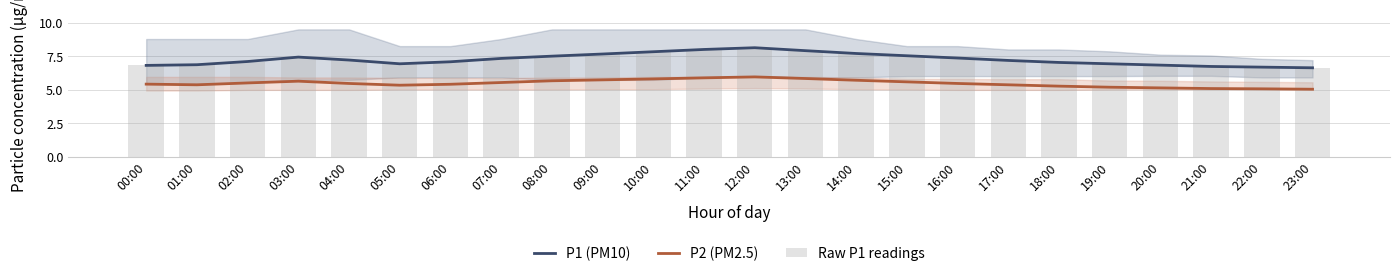

List the series in order of their peak value, highest first.

P1 (PM10), Raw P1 readings, P2 (PM2.5)